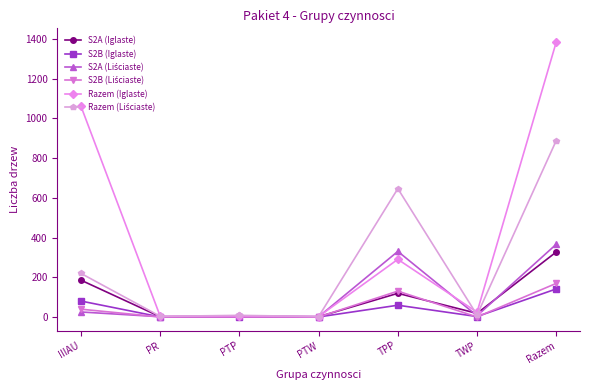

True or false: S2B (Iglaste) has more than 2 interior local peaks.

False